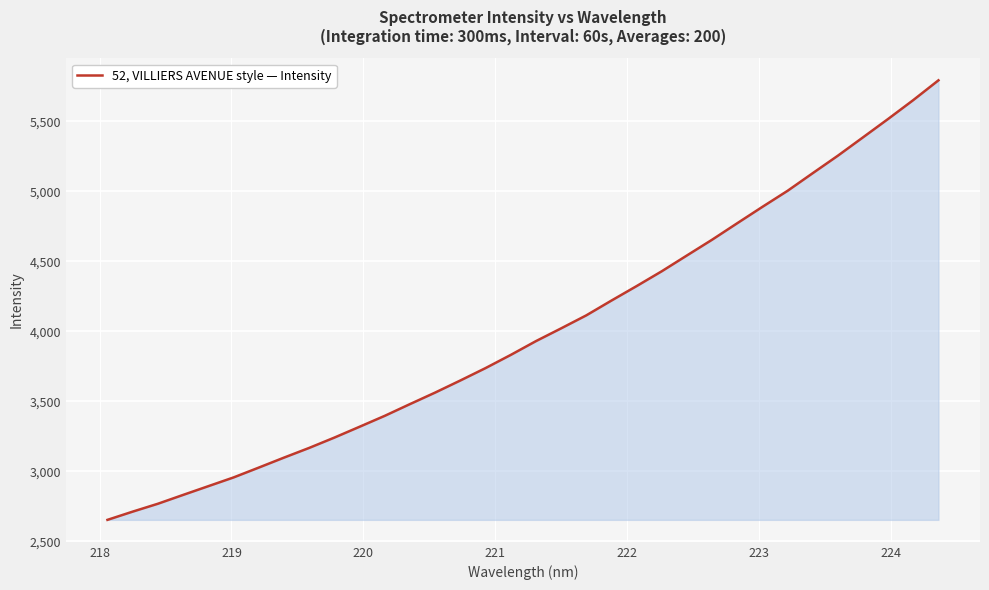

Reading right to left, list all the values displayed in this chart.

5794.0	5652.9	5518.1	5386.5	5255.3	5130.4	5004.3	4889.7	4772.6	4654.8	4542.3	4429.4	4323.3	4219.8	4114.0	4021.1	3929.9	3831.4	3737.3	3648.8	3562.5	3480.1	3396.3	3318.2	3240.8	3167.0	3097.7	3026.4	2956.1	2893.7	2831.3	2768.2	2711.9	2653.1